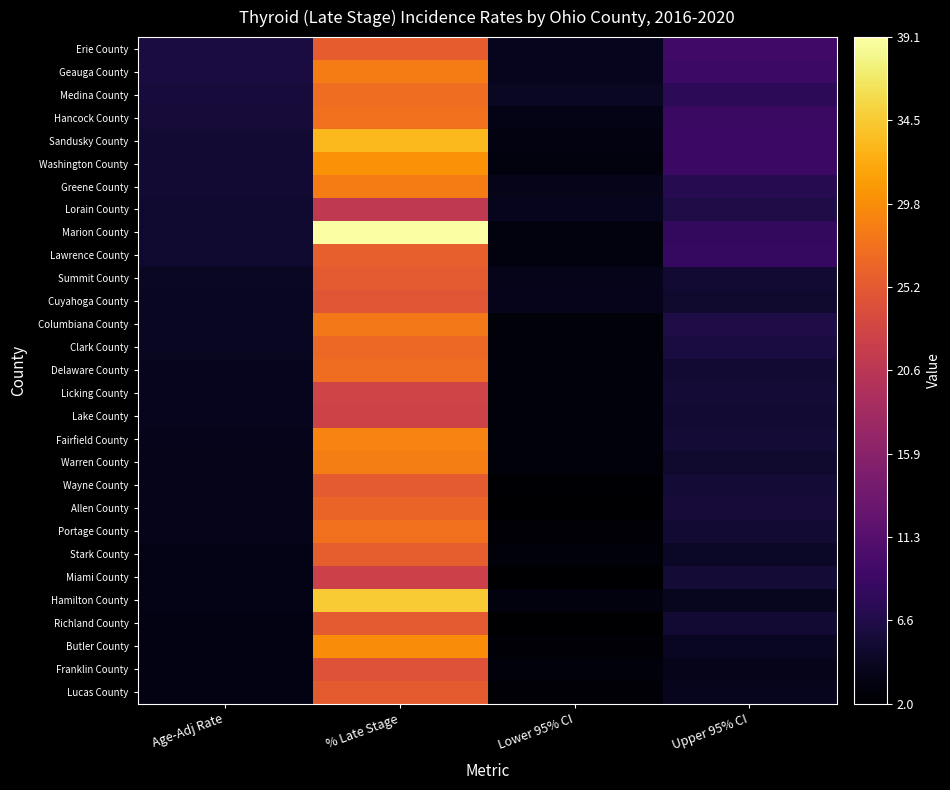

Rank the series at Age-Adj Rate from lowest to highest value.

Lucas County, Richland County, Butler County, Franklin County, Stark County, Miami County, Hamilton County, Wayne County, Allen County, Portage County, Warren County, Fairfield County, Lake County, Delaware County, Licking County, Columbiana County, Clark County, Cuyahoga County, Summit County, Lorain County, Marion County, Lawrence County, Greene County, Sandusky County, Washington County, Hancock County, Medina County, Geauga County, Erie County